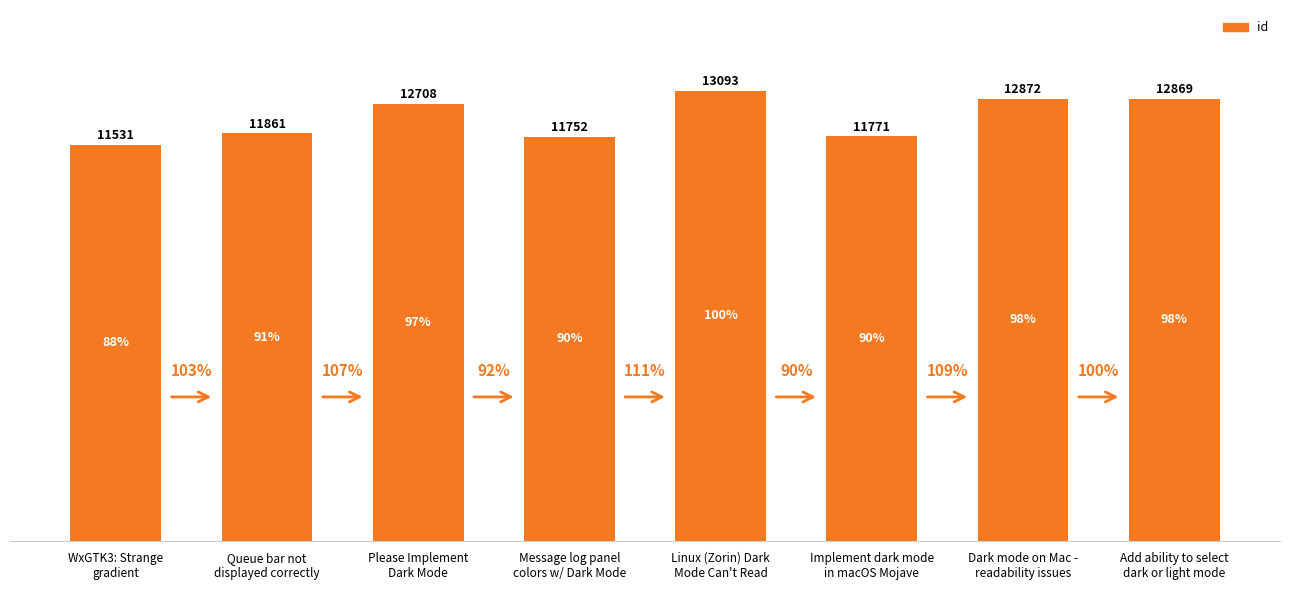

What is the minimum value shown in the chart?

11531